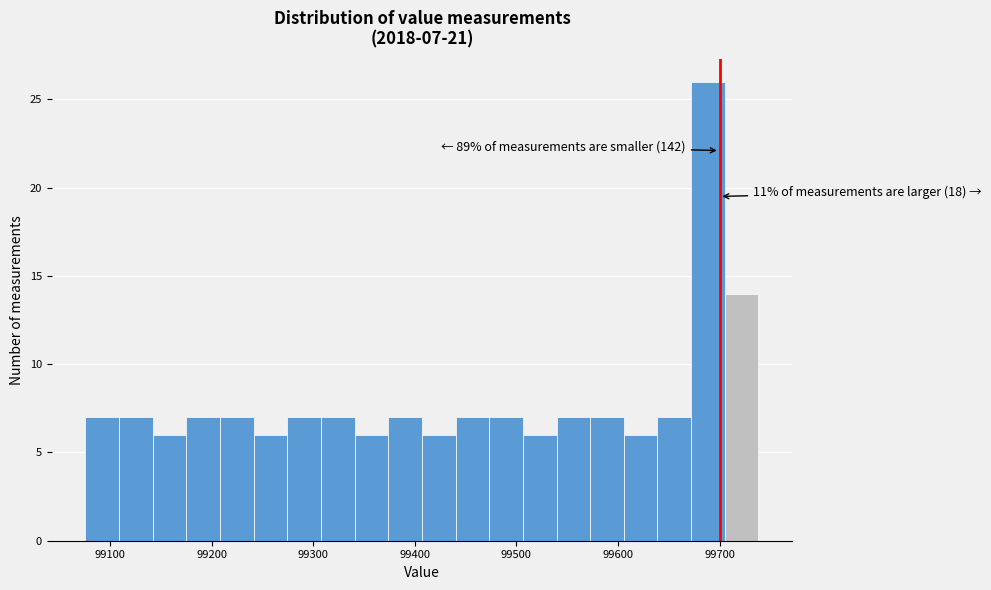

Read against the x-axis, roughly where is the centre of the tallest bar?

99690